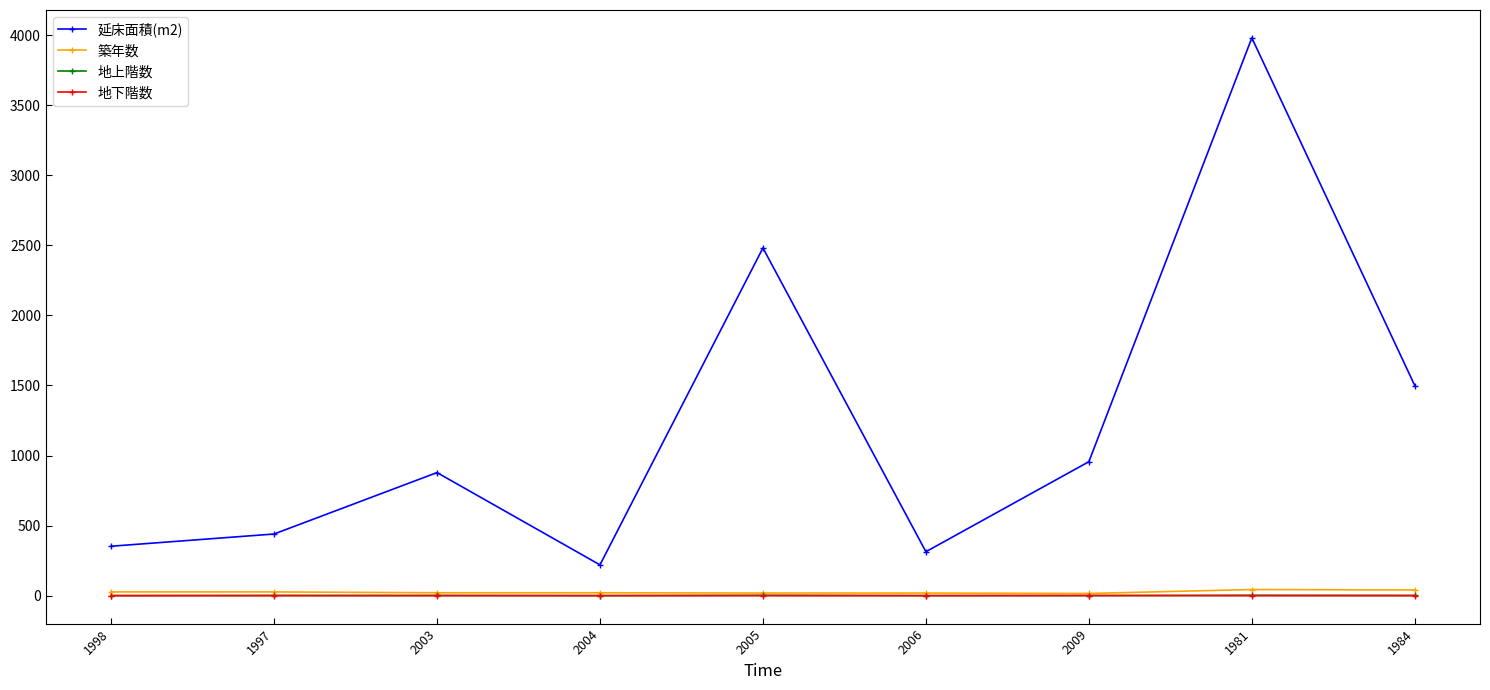

Which series has the widest spread of values?

延床面積(m2)